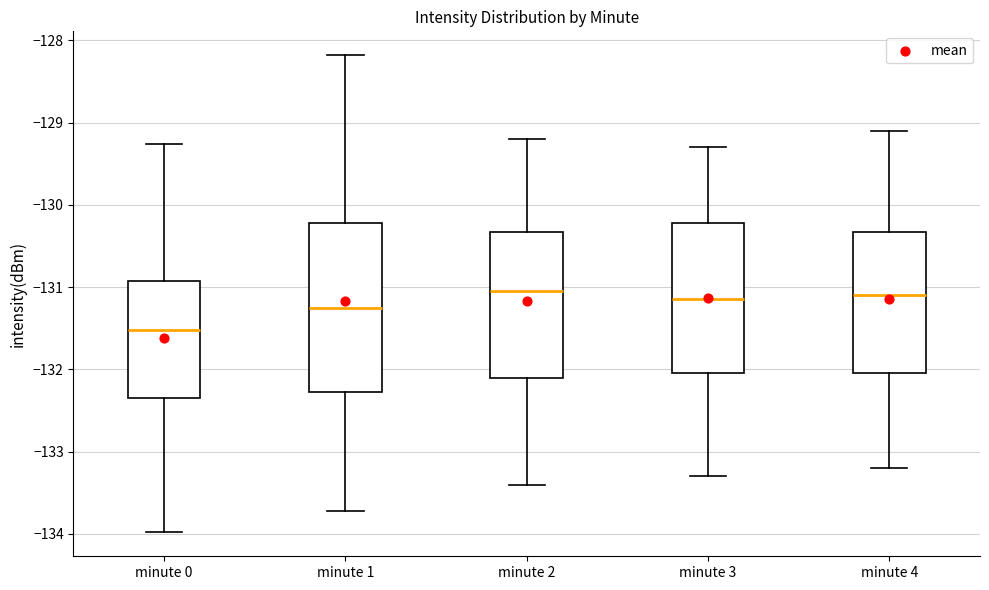

Comparing the boxes themselves (not the whiskers), which one is the tallest?

minute 1